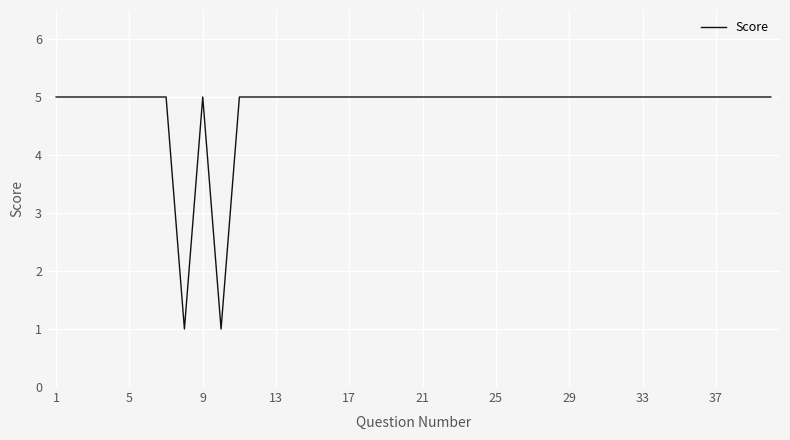

What is the greatest value displayed?

5